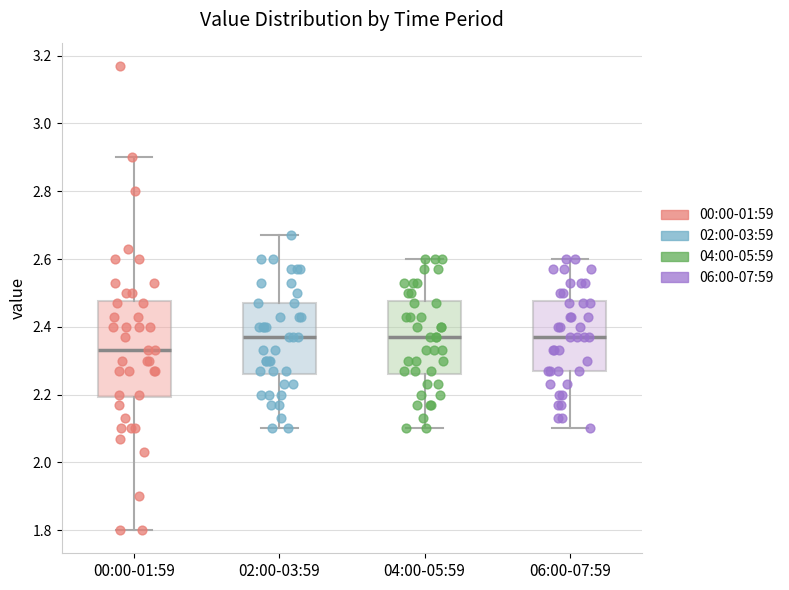

Which box's median line is the lowest?

00:00-01:59